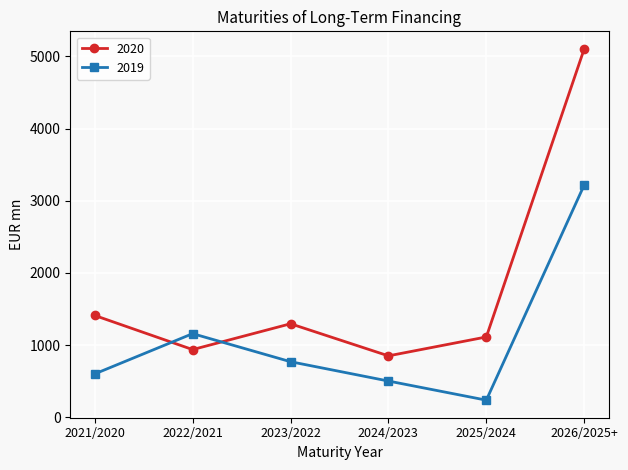

True or false: 2020 has a value of 850 at 2024/2023.

True